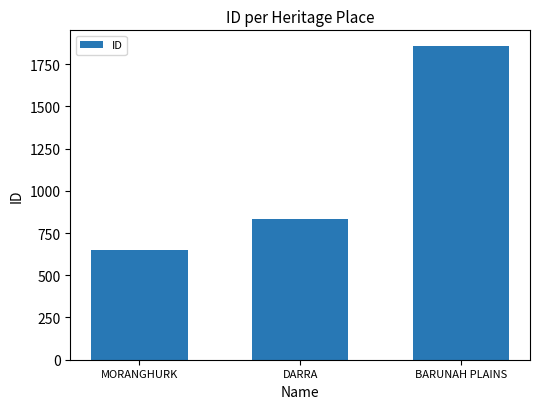

Is it true that the value at MORANGHURK is 238?

False